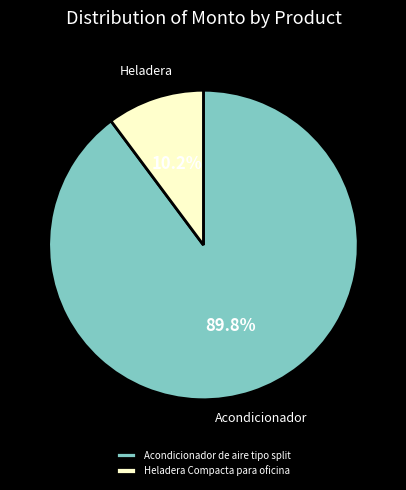

To the nearest percent, what portion does Acondicionador de aire tipo split represent?

90%